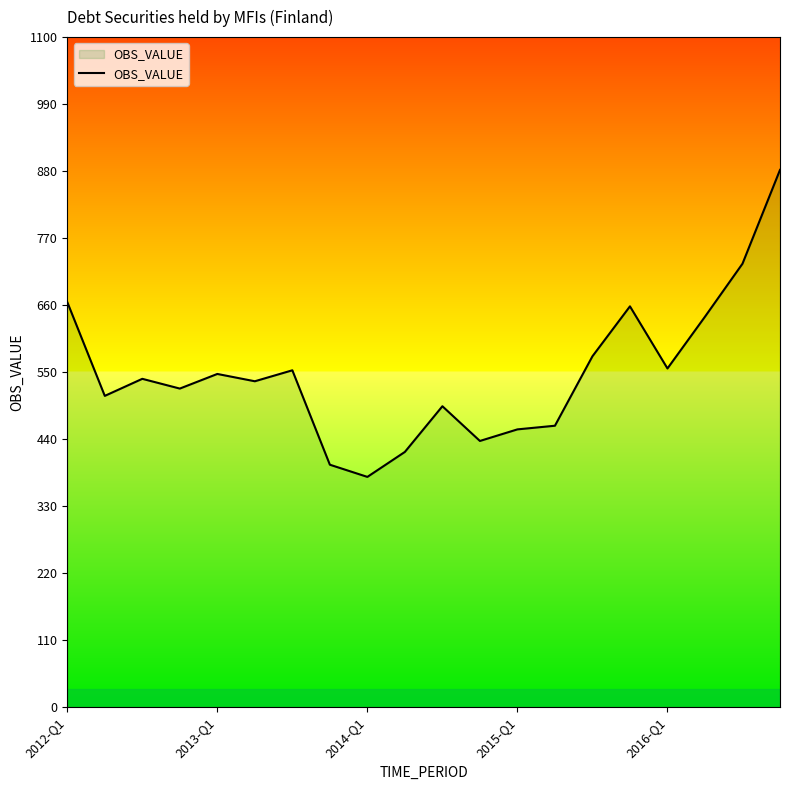

What is the greatest value displayed?

882